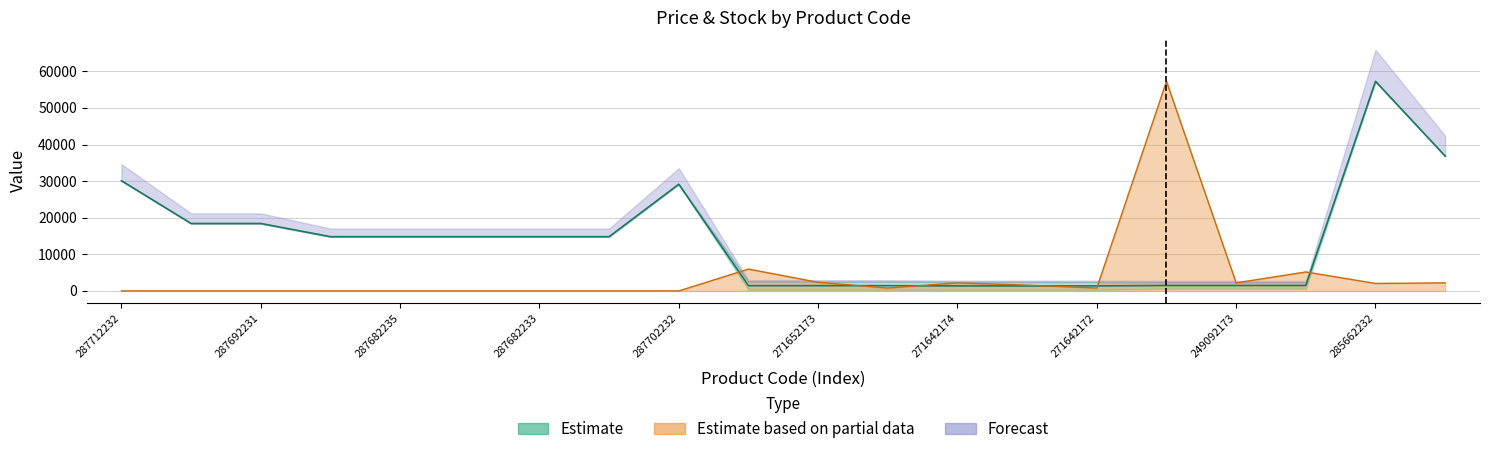

The value of Ціна at 271642172 is 2411.5. True or false?

False